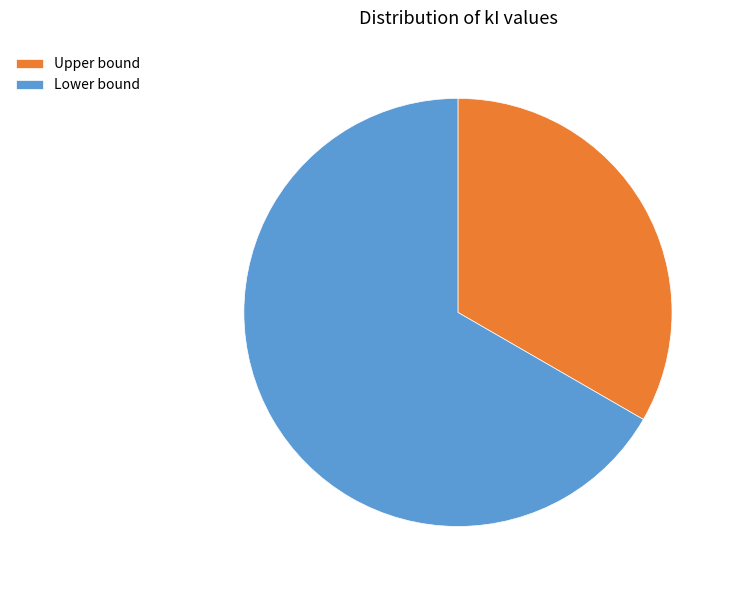

Is there any slice that represents more than half of the pie?

Yes